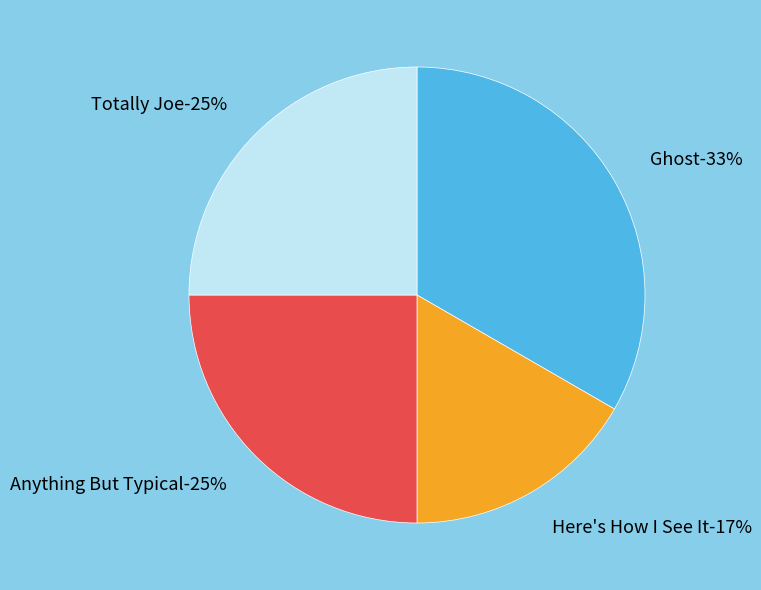

What is the total percentage of Ghost and Totally Joe?

58.3%